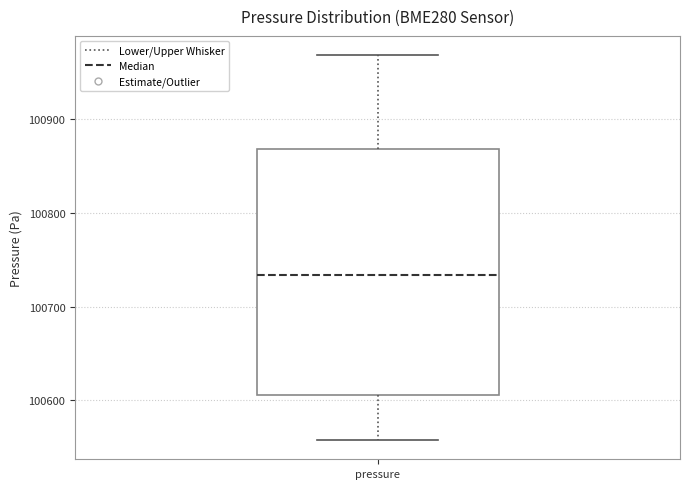

Read this box plot against the y-axis: the position of the median line, the range covered by the box, and the ends of both whiskers. The values are not printed on the chart, so give them approximately, as read against the axis.

median 100730, box 100610 to 100870, whiskers 100560 to 100970